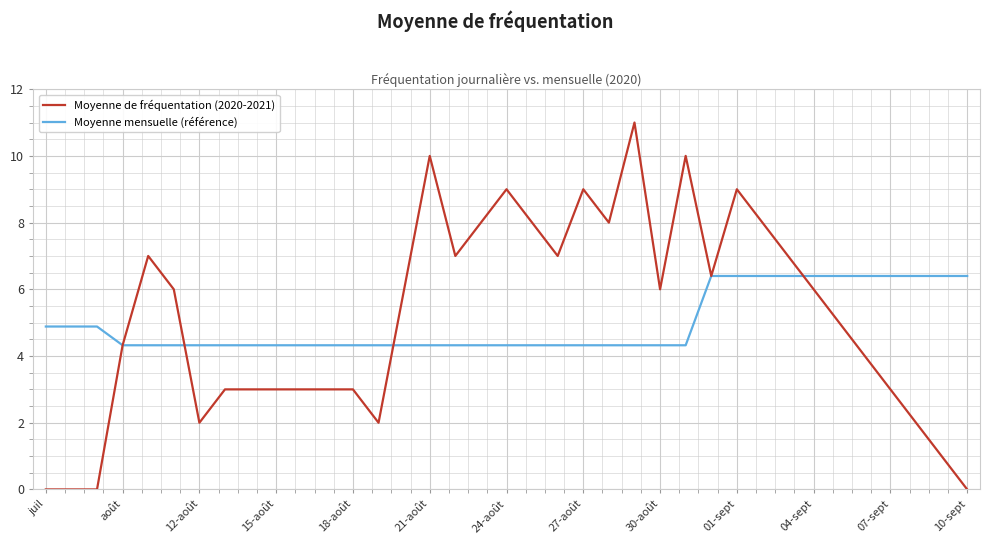

Which series has the widest spread of values?

Moyenne de fréquentation (2020-2021)